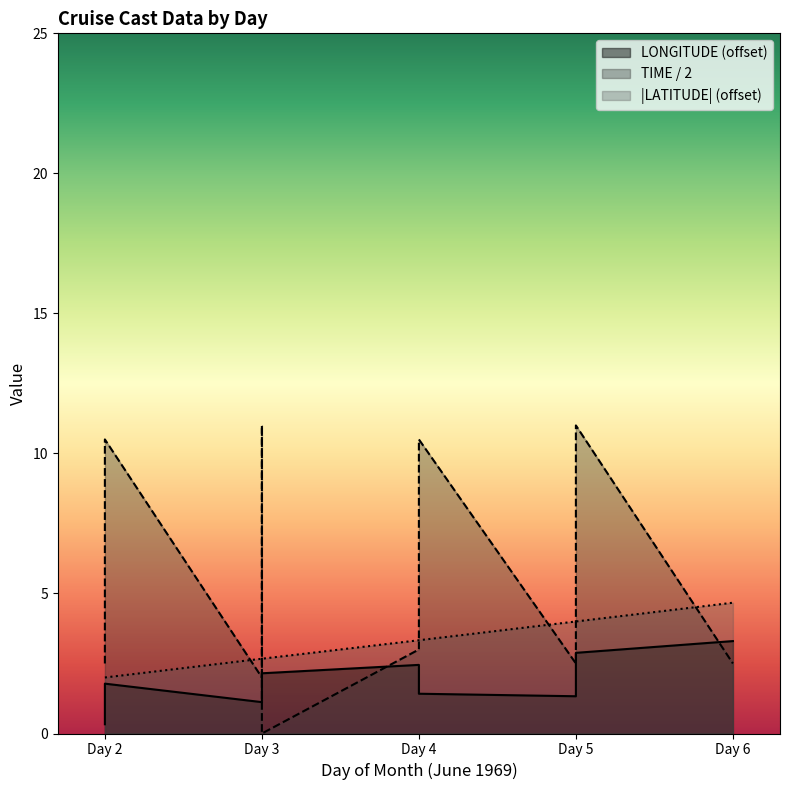

After their last crossing, which series has the higher values: LONGITUDE or TIME?

LONGITUDE